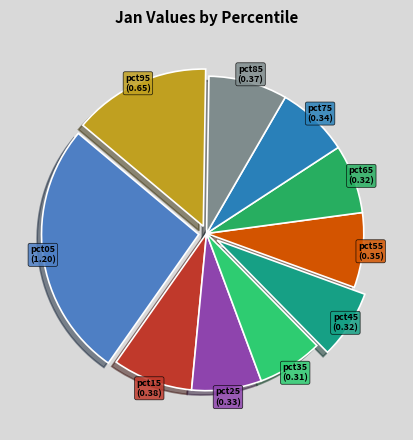

How many segments does this pie chart have?

10